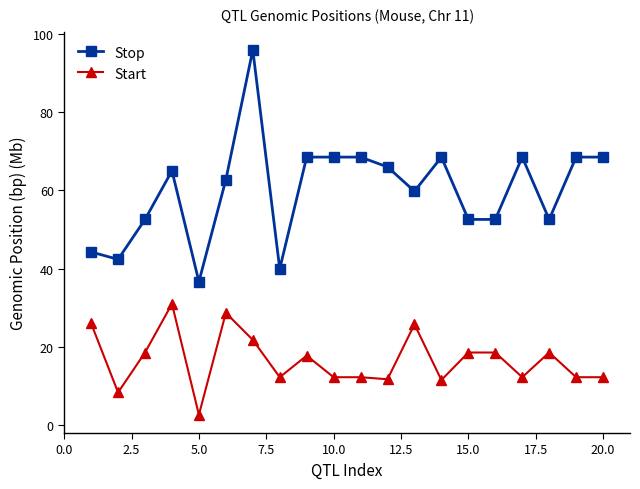

List the series in order of their overall mean, highest first.

Stop, Start